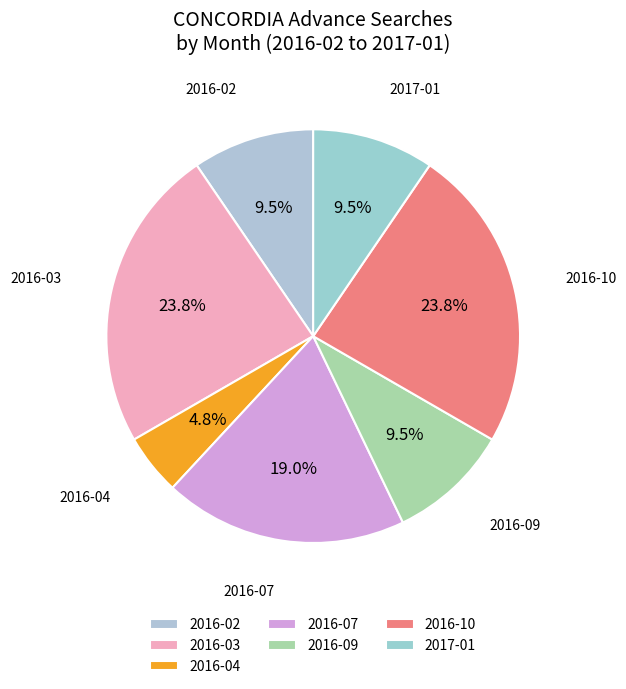

Between 2016-10 and 2016-07, which is larger?

2016-10